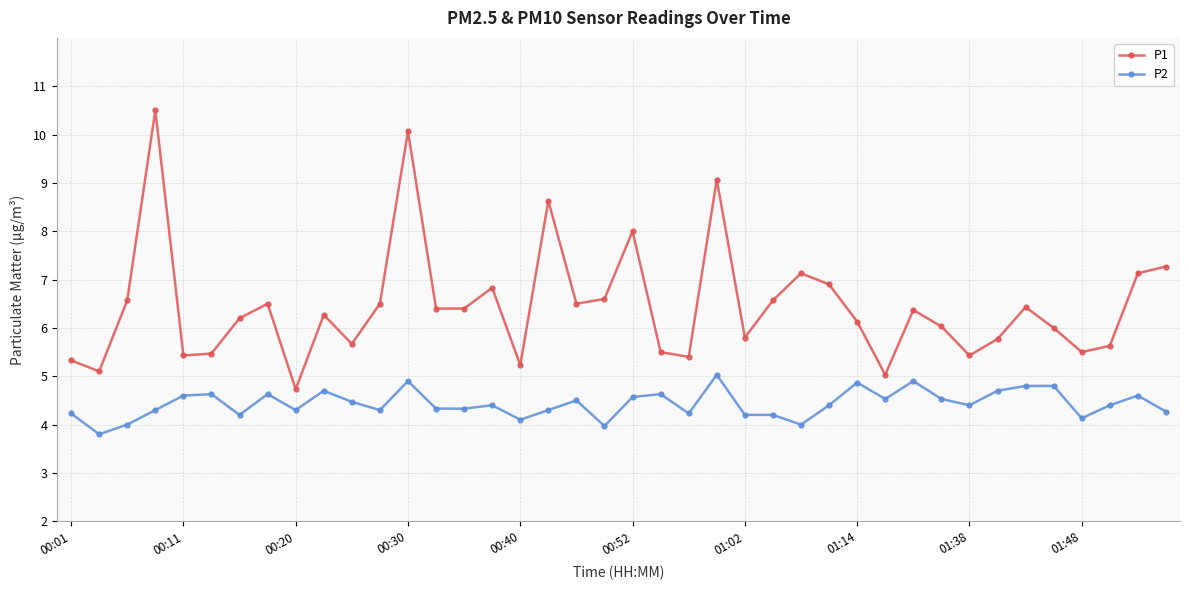

List the series in order of their overall mean, lowest first.

P2, P1